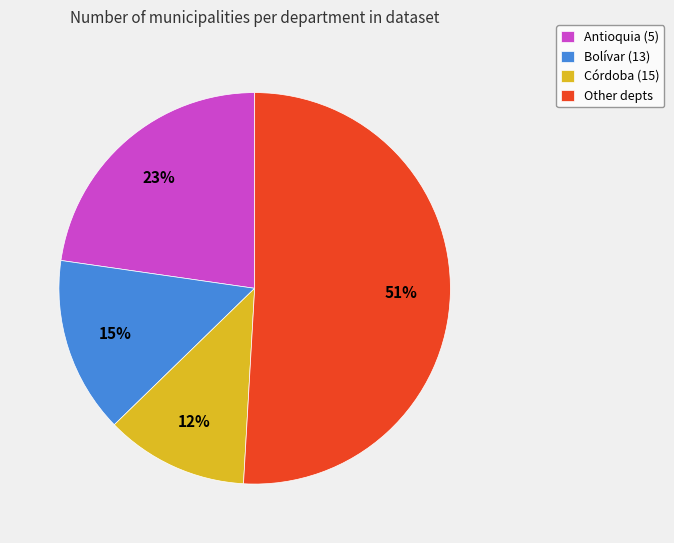

Do Bolívar (13) and Córdoba (15) together represent more than half of the pie?

No